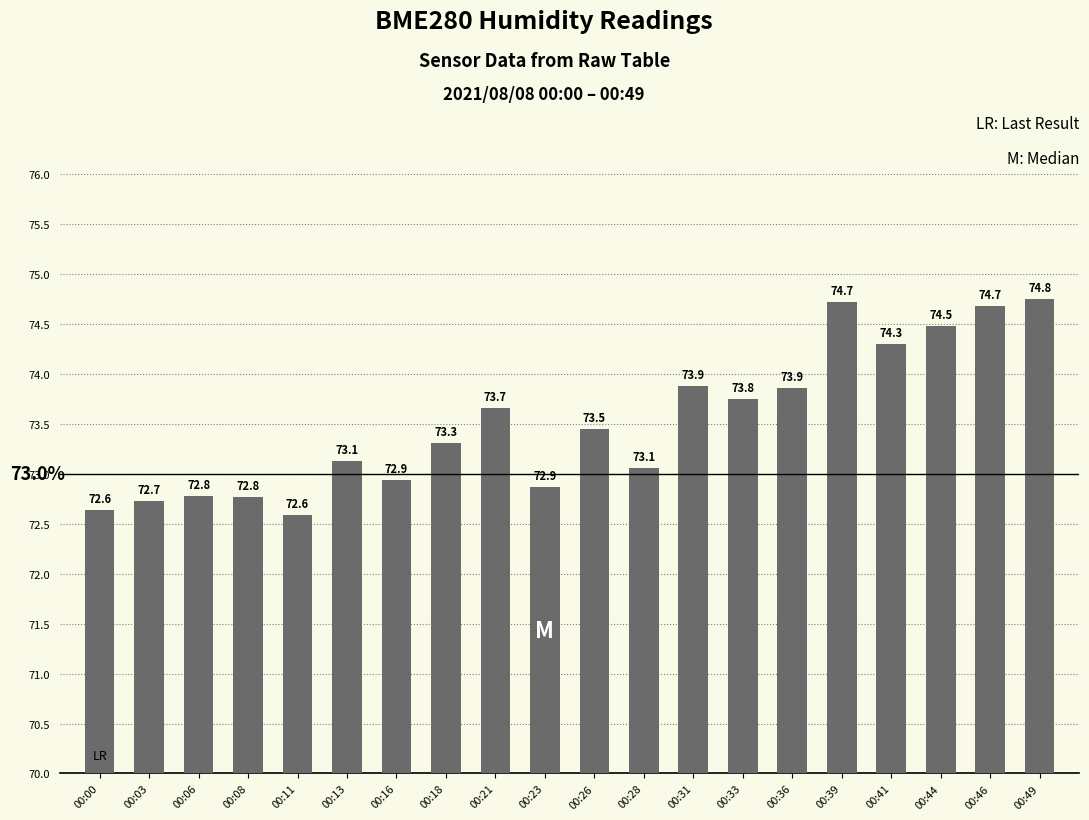

Read the value at 00:11.

72.6